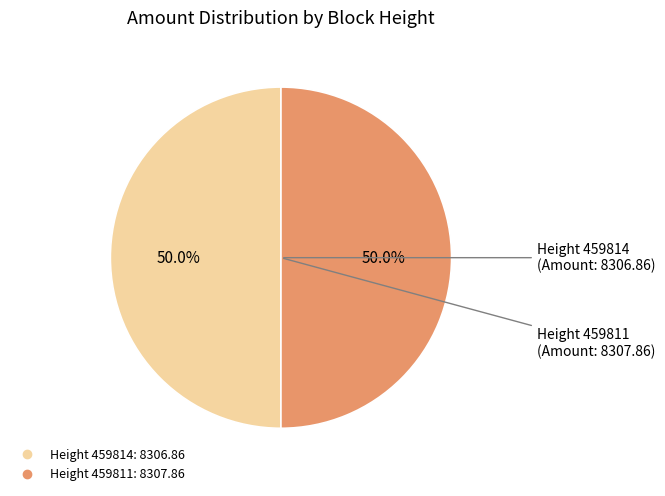

Count the number of slices in the pie.

2